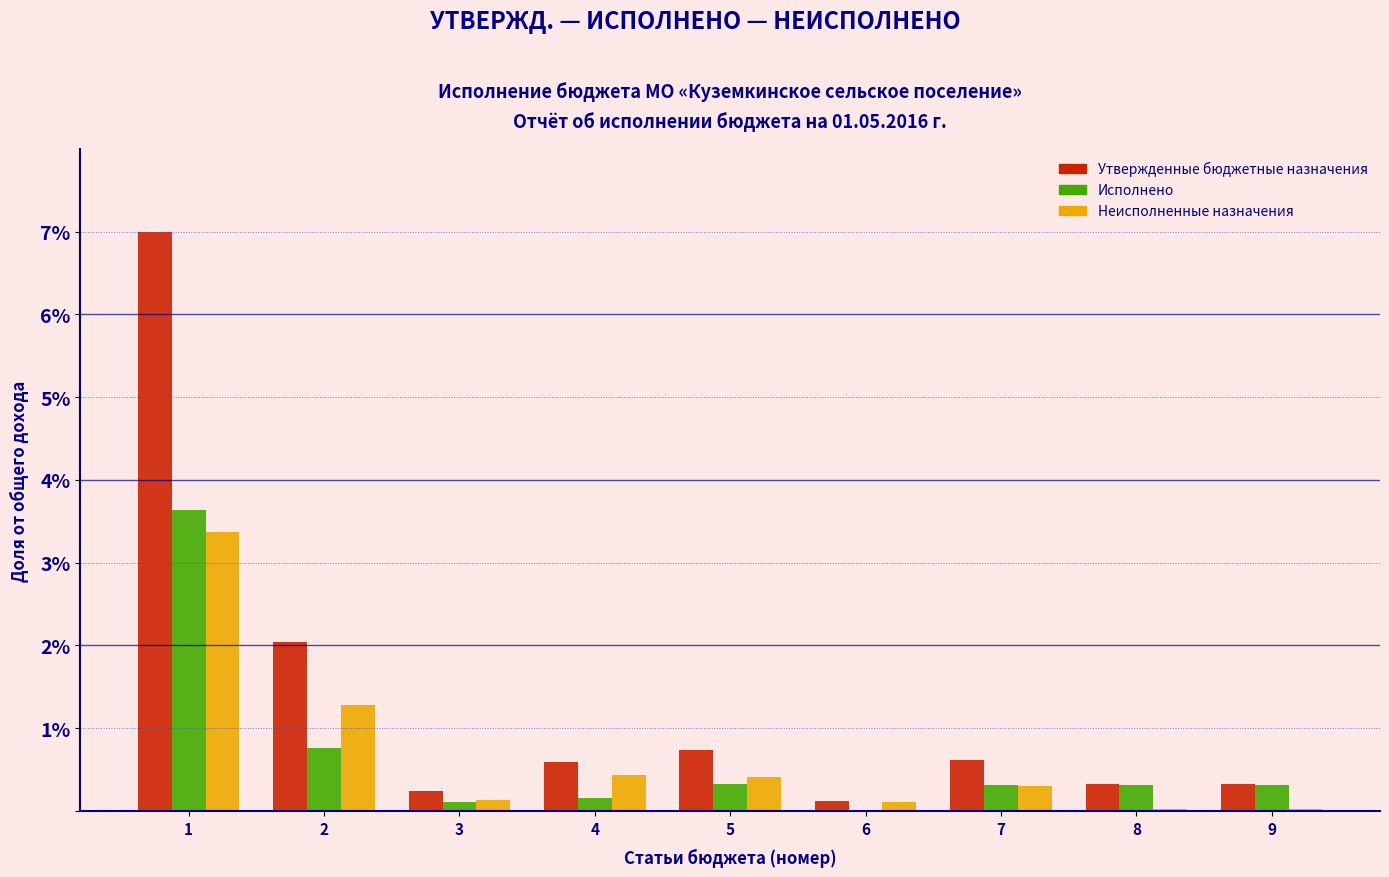

True or false: Исполнено has a value of 6.0 at 1.

False